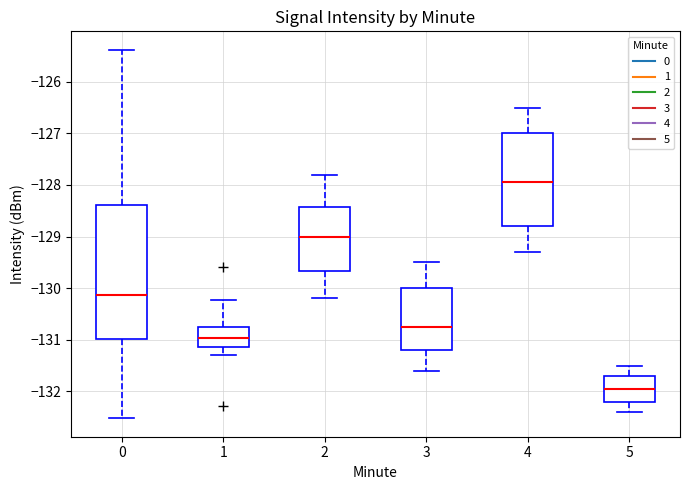

Reading left to right, transcribe this box plot: for each box, give where its median line is, the range the box spans, and where its two whiskers end, as read against the y-axis. The values are not printed on the chart, so give them approximately, as read against the axis.

0: median -130.1, box -131.0 to -128.4, whiskers -132.5 to -125.4
1: median -131.0, box -131.1 to -130.8, whiskers -131.3 to -130.2
2: median -129.0, box -129.7 to -128.4, whiskers -130.2 to -127.8
3: median -130.7, box -131.2 to -130.0, whiskers -131.6 to -129.5
4: median -127.9, box -128.8 to -127.0, whiskers -129.3 to -126.5
5: median -131.9, box -132.2 to -131.7, whiskers -132.4 to -131.5